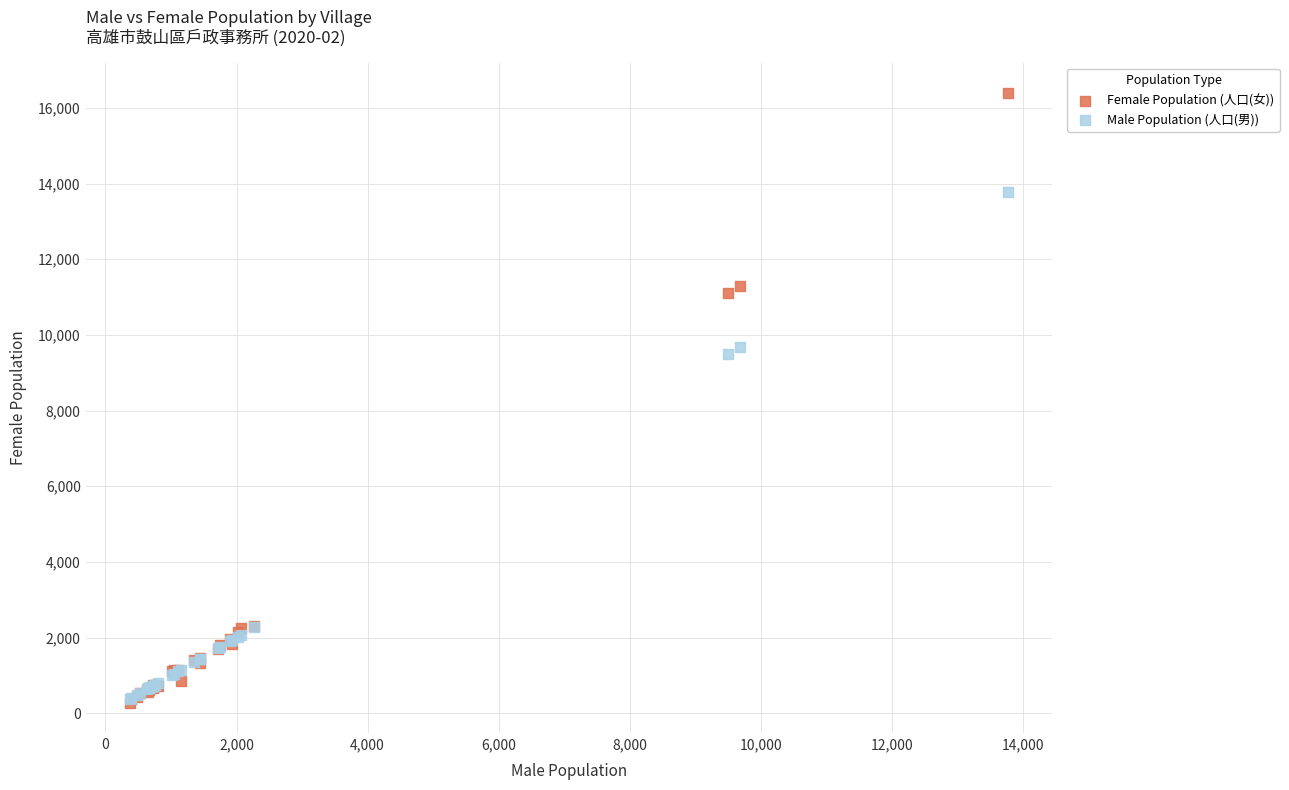

In the Female Population (人口(女)) series, what Y value is closest to 8337?

11118